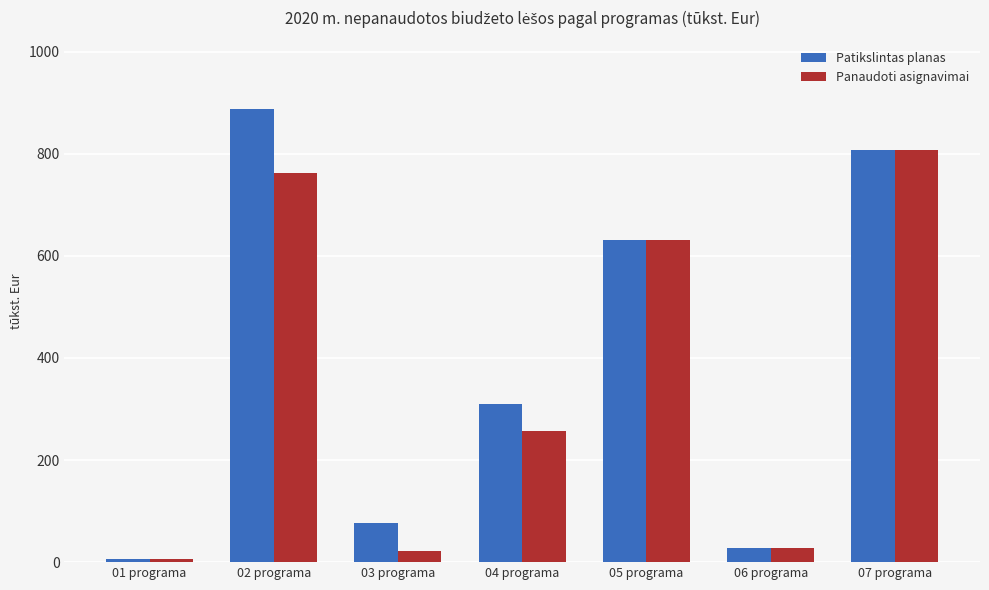

Which series has the largest range (max minus min)?

Patikslintas planas